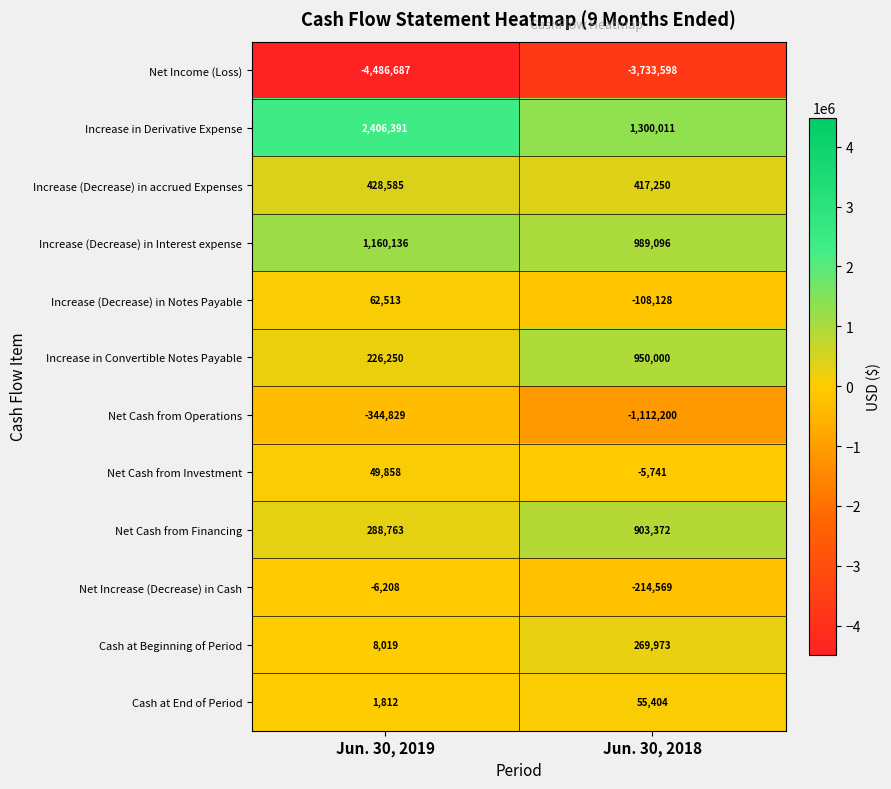

At which label is Net Cash from Investment closest to 22058?

Jun. 30, 2018